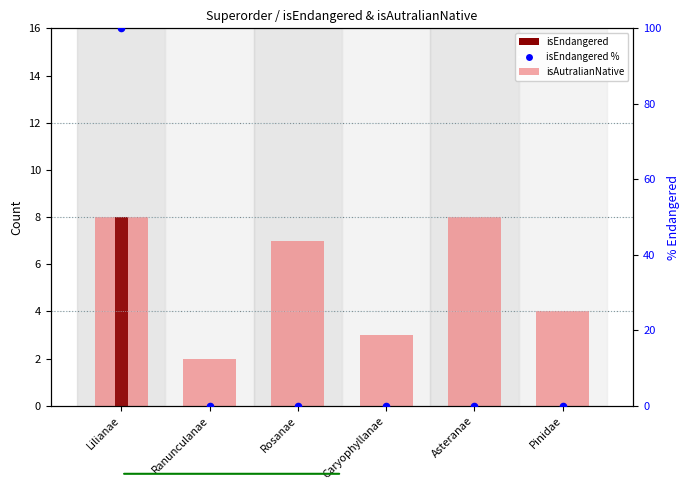

Which series has the widest spread of Y values?

isEndangered %